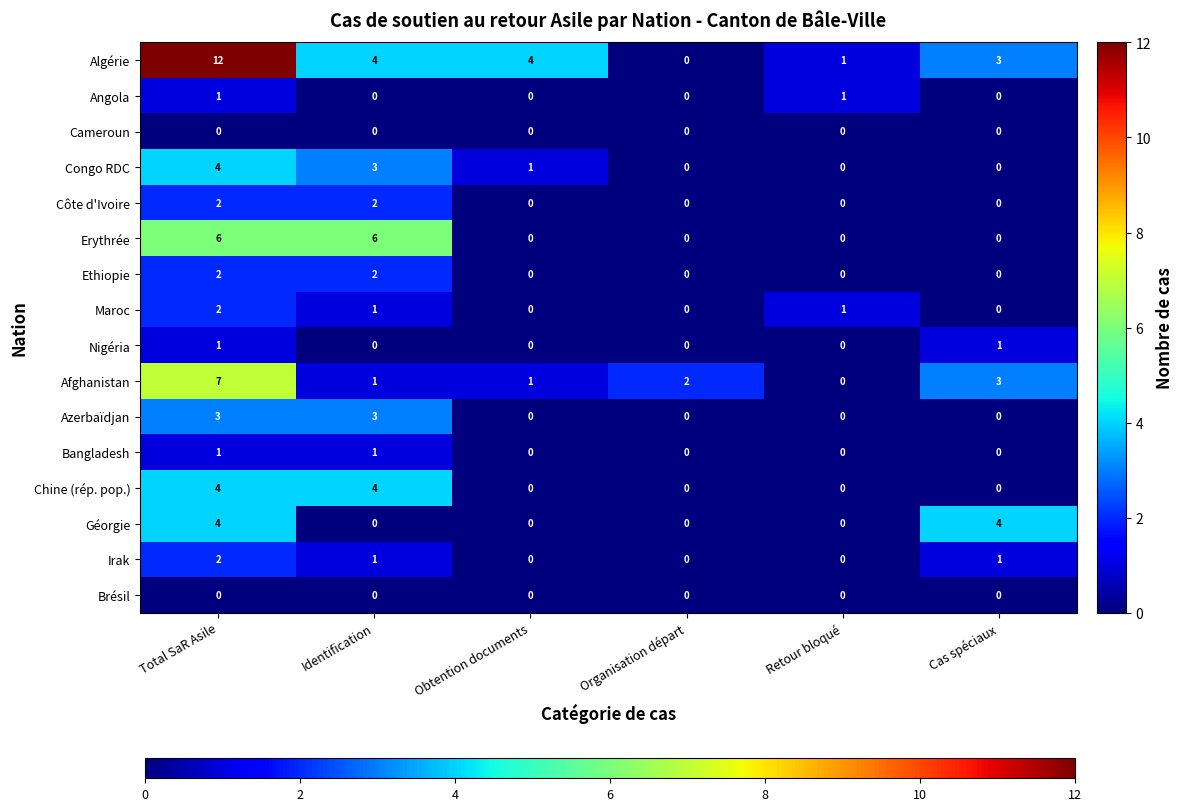

What is the greatest value displayed?

12